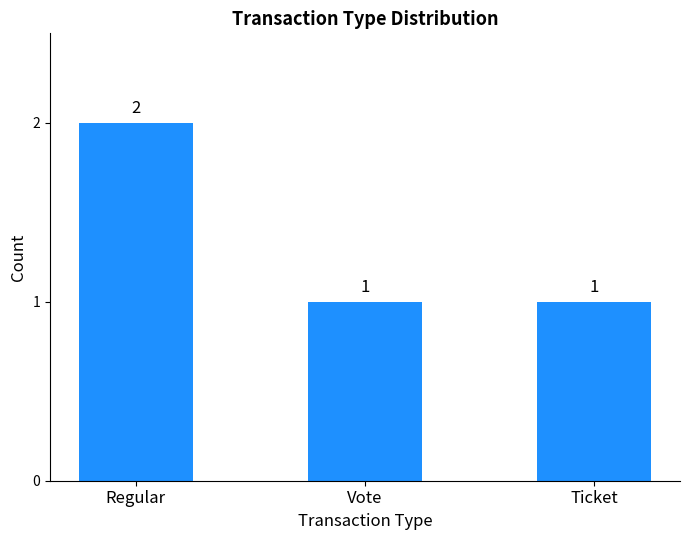

The chart shows a value of 1 at Ticket. True or false?

True